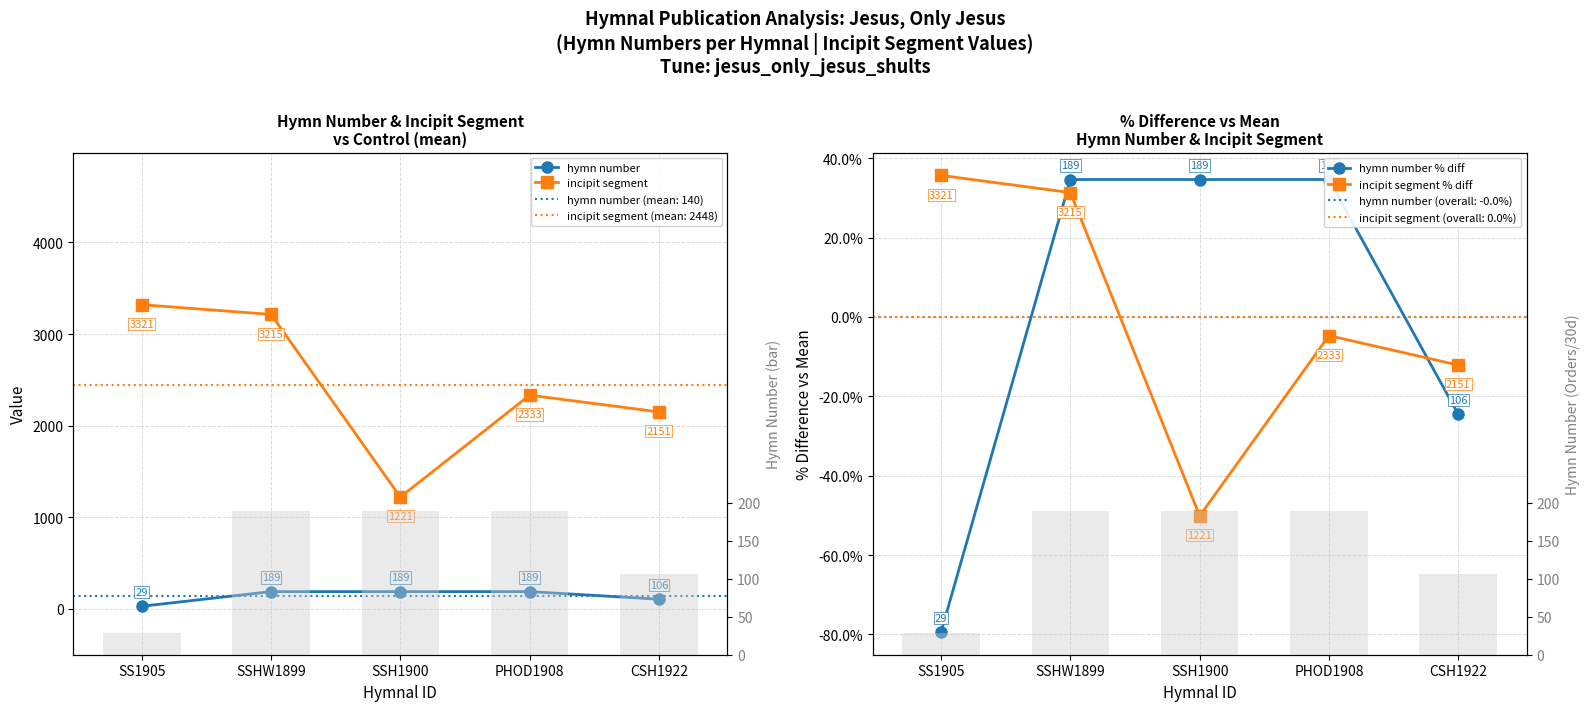

Which series changed the most between SSHW1899 and CSH1922?

incipit segment